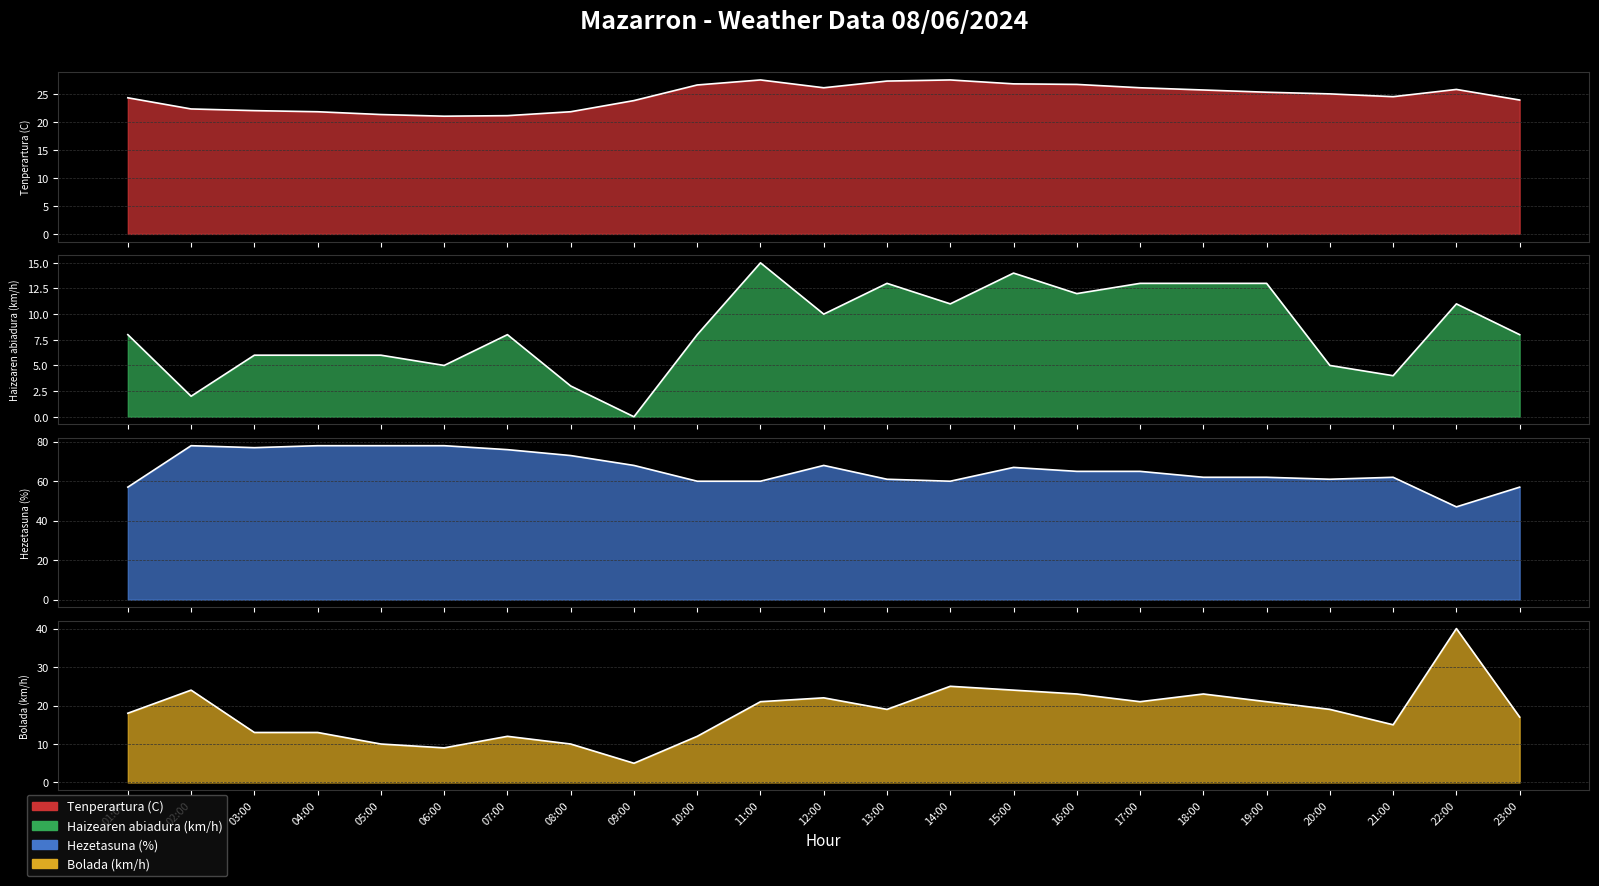

True or false: Bolada (km/h) and Haizearen abiadura (km/h) intersect in this chart.

False